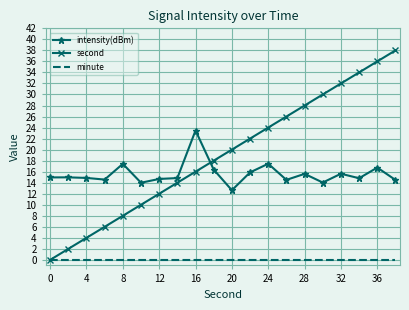

Which series has the largest total across all categories?

second